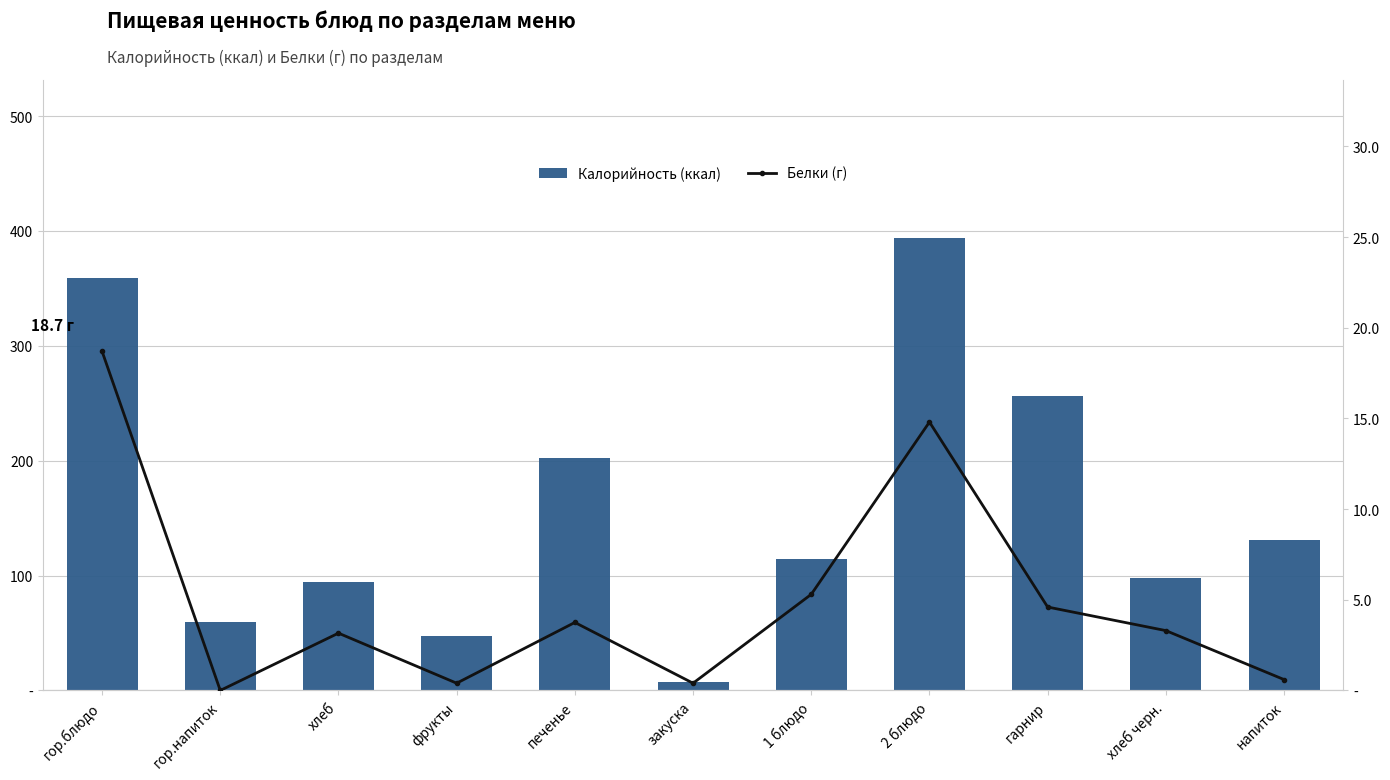

What is the difference between the second highest and minimum values in the Белки (г) series?

14.8